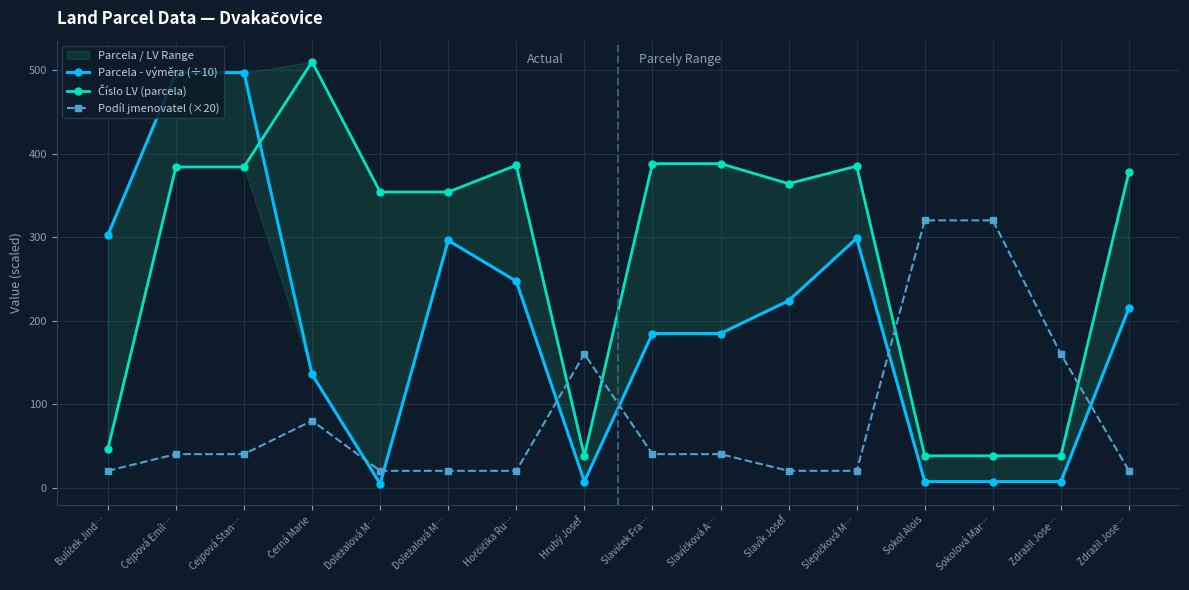

Is this an area chart (filled region under the line)?

No